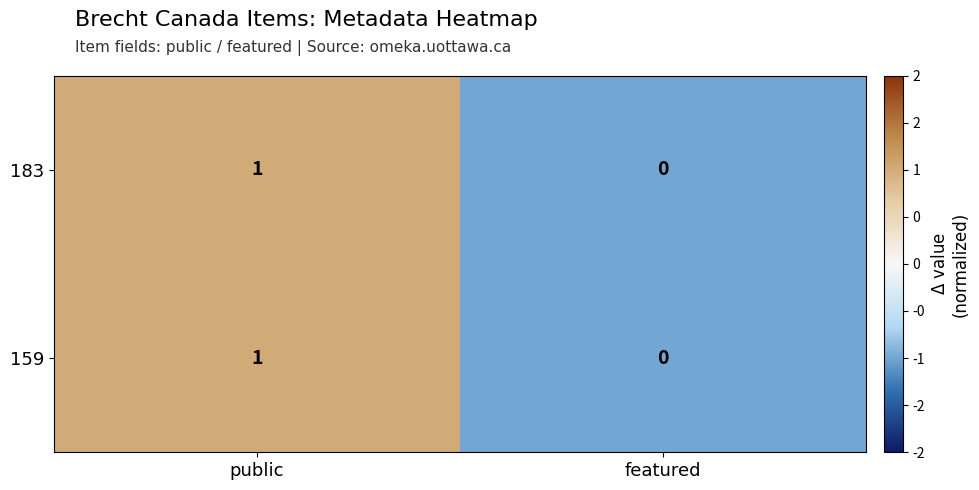

Reading right to left, extract all data points from this chart.

183: 0	1
159: 0	1